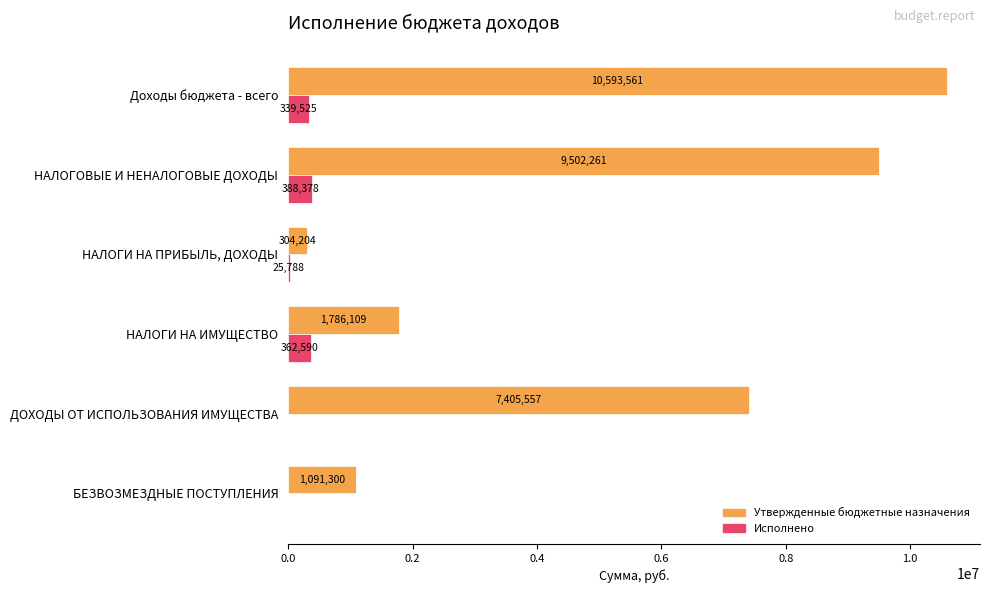

Which series changed the most between НАЛОГИ НА ПРИБЫЛЬ, ДОХОДЫ and ДОХОДЫ ОТ ИСПОЛЬЗОВАНИЯ ИМУЩЕСТВА?

Утвержденные бюджетные назначения